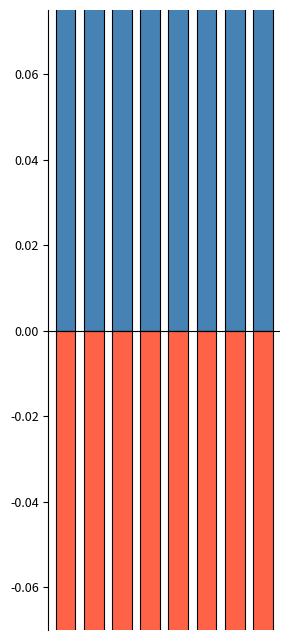

What is the maximum value for 手術のみ?

0.4